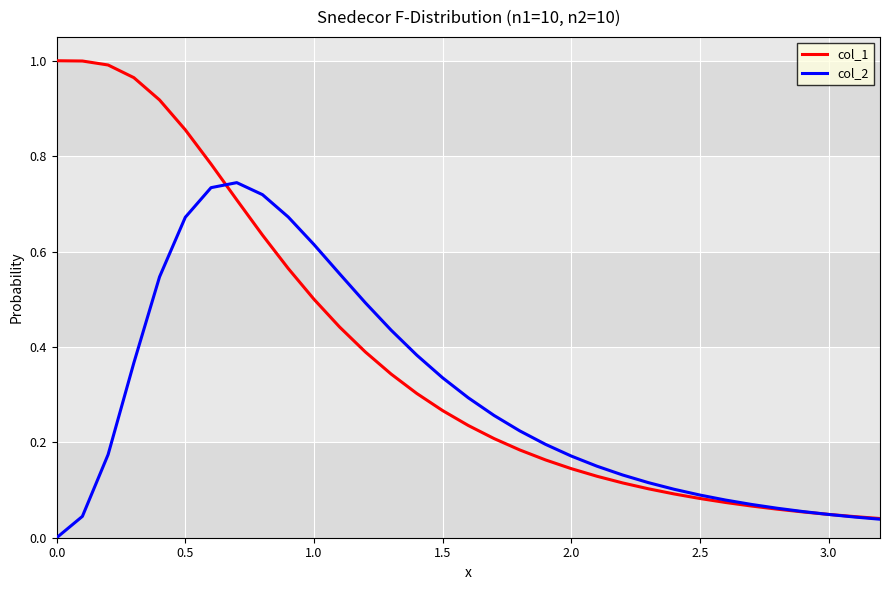

Which series has the widest spread of values?

col_1